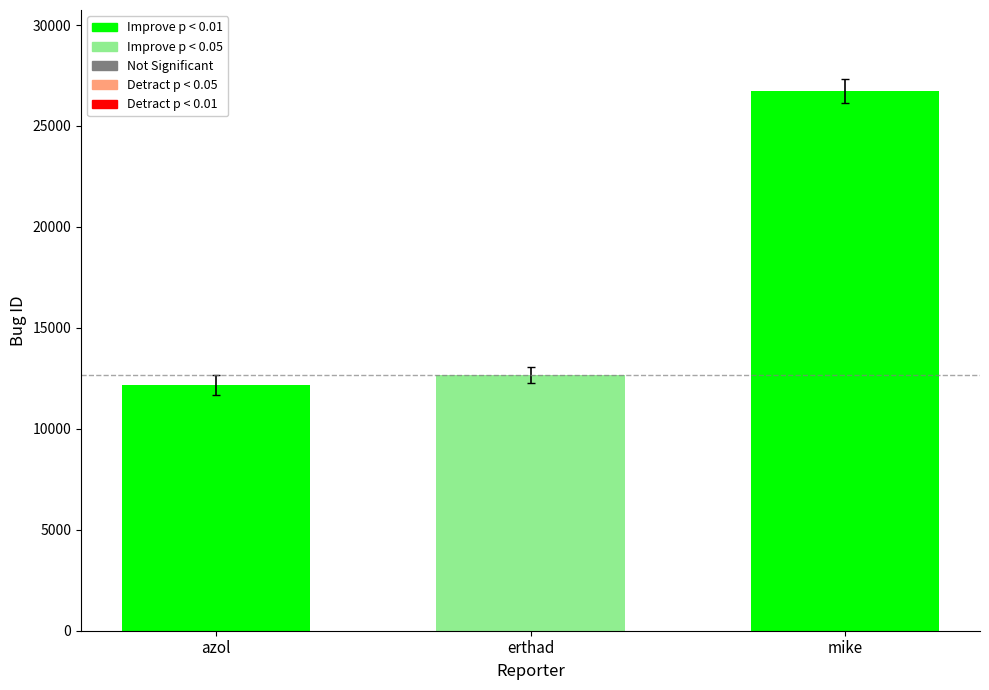

What is the label of the 3rd bar from the left?

mike